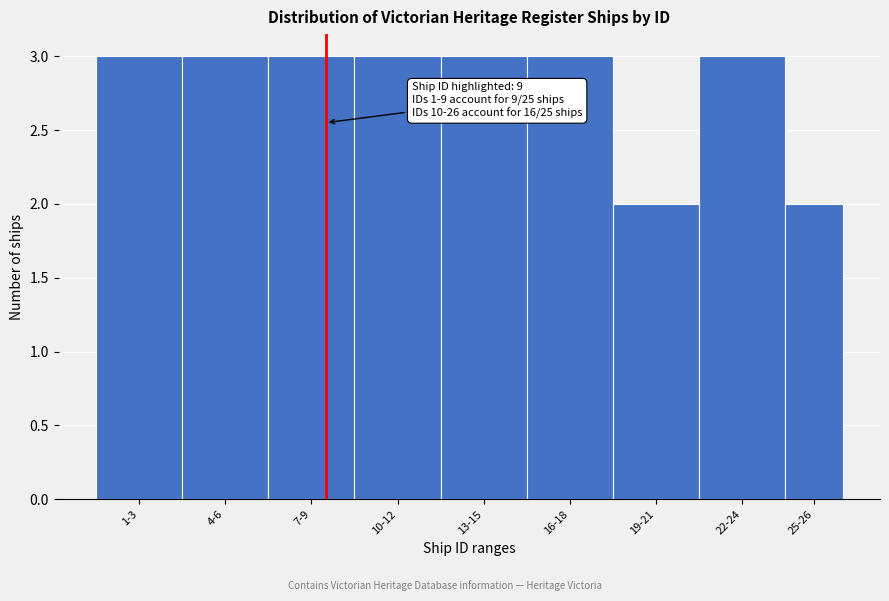

Reading left to right, what are all the values shown in this chart?

3	3	3	3	3	3	2	3	2